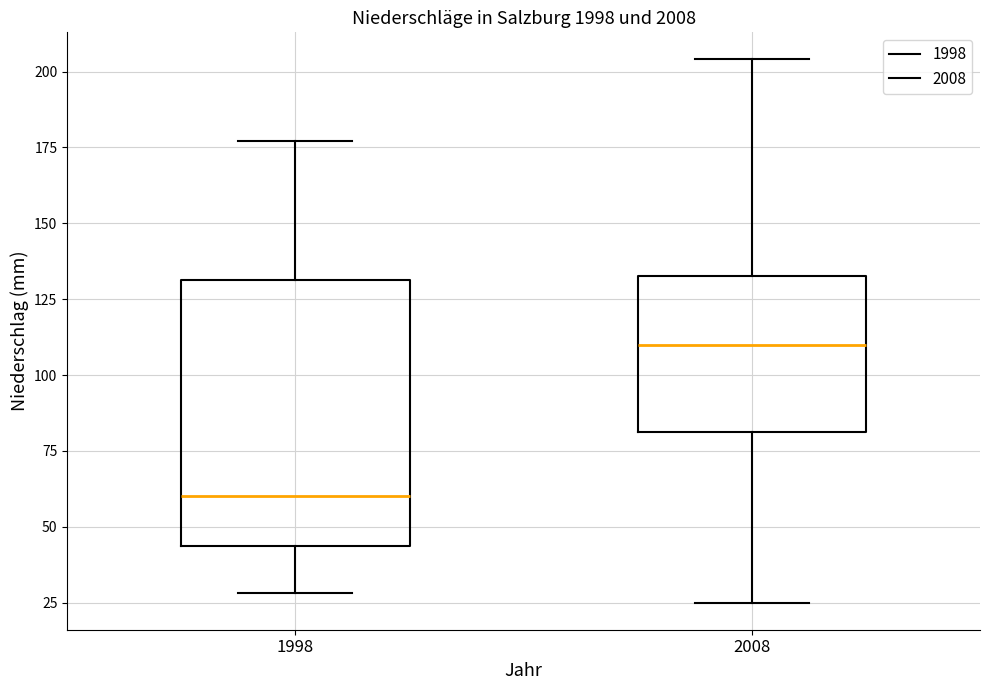

Where does the median line of the box at x = 2008 sit on the y-axis? The values are not printed on the chart, so give them approximately, as read against the axis.

110